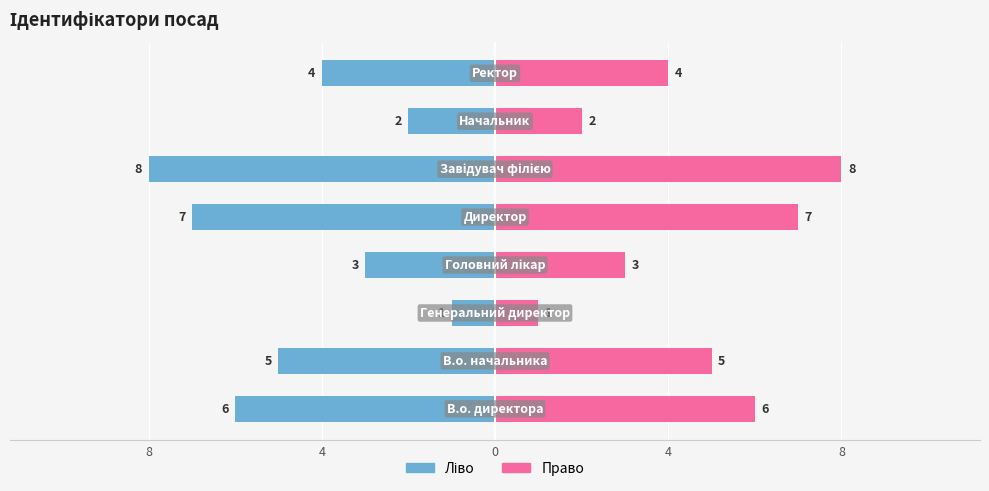

Read the Ідентифікатор (право) value at 4.

5